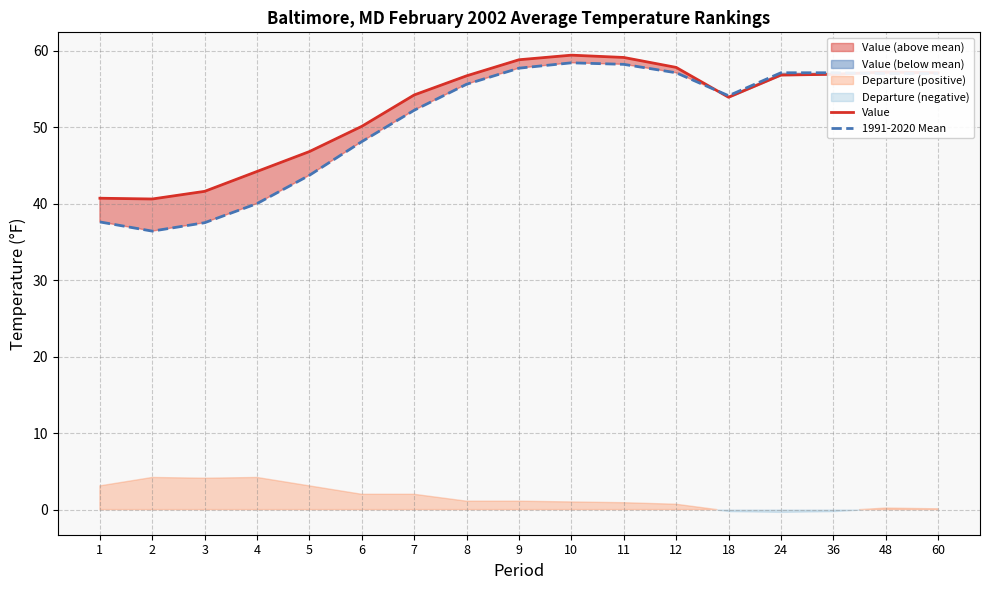

Which category has the lowest value across all series?

2